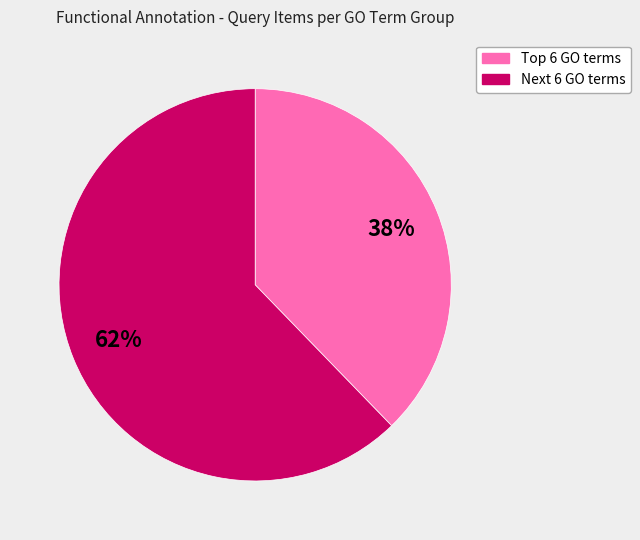

To the nearest percent, what is the difference between the largest and smallest slice percentages?

24%